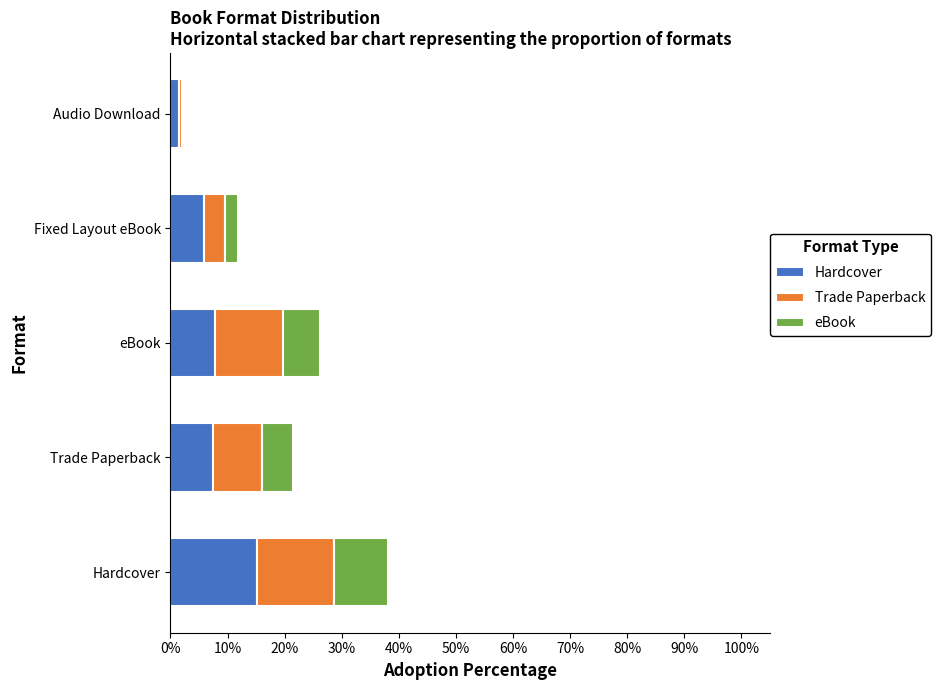

Which category has the highest value in the Hardcover series?

Hardcover